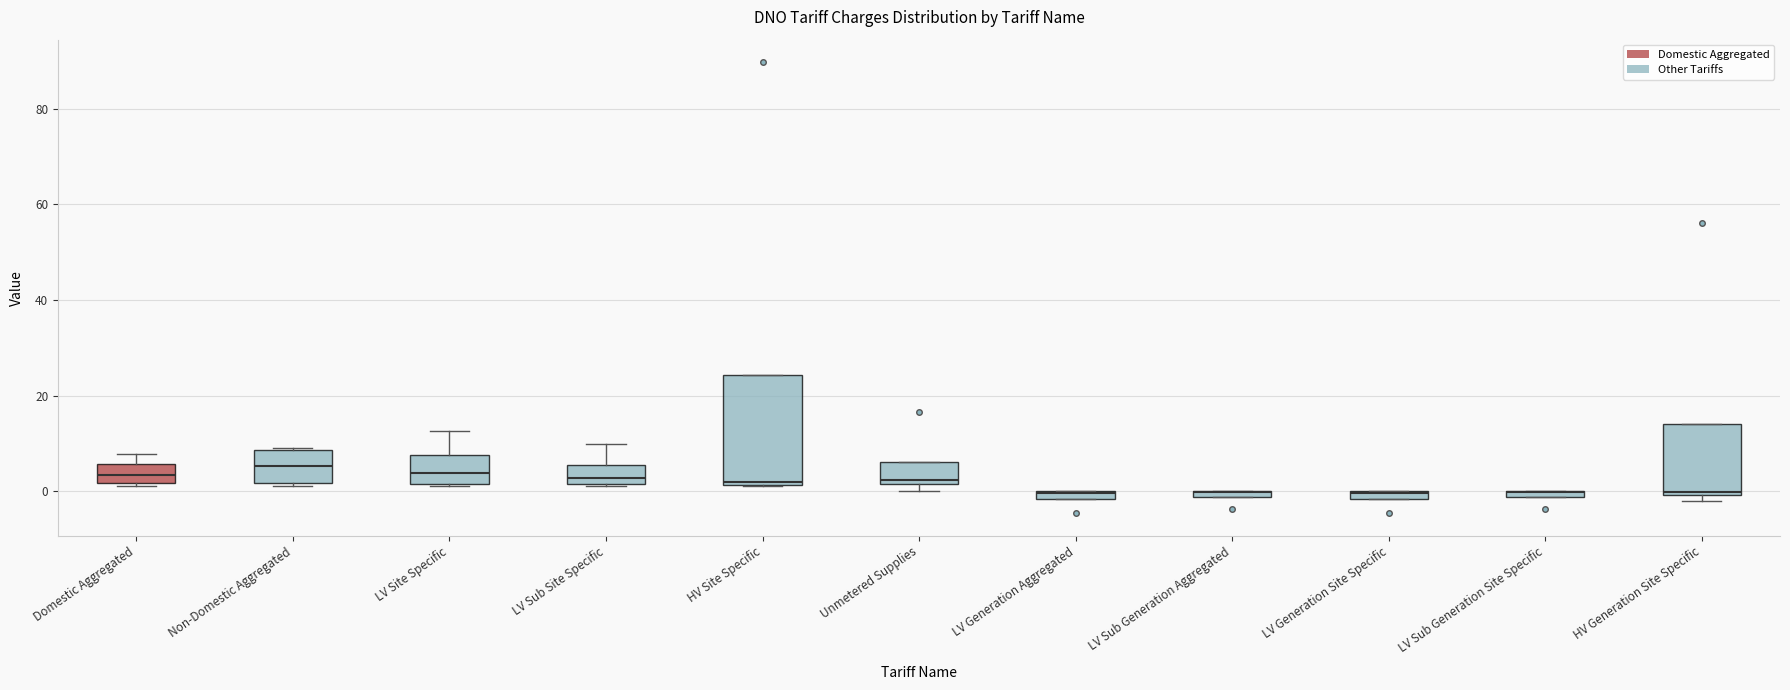

Where is the lower edge of the box for LV Sub Site Specific on the y-axis? The values are not printed on the chart, so give them approximately, as read against the axis.

2